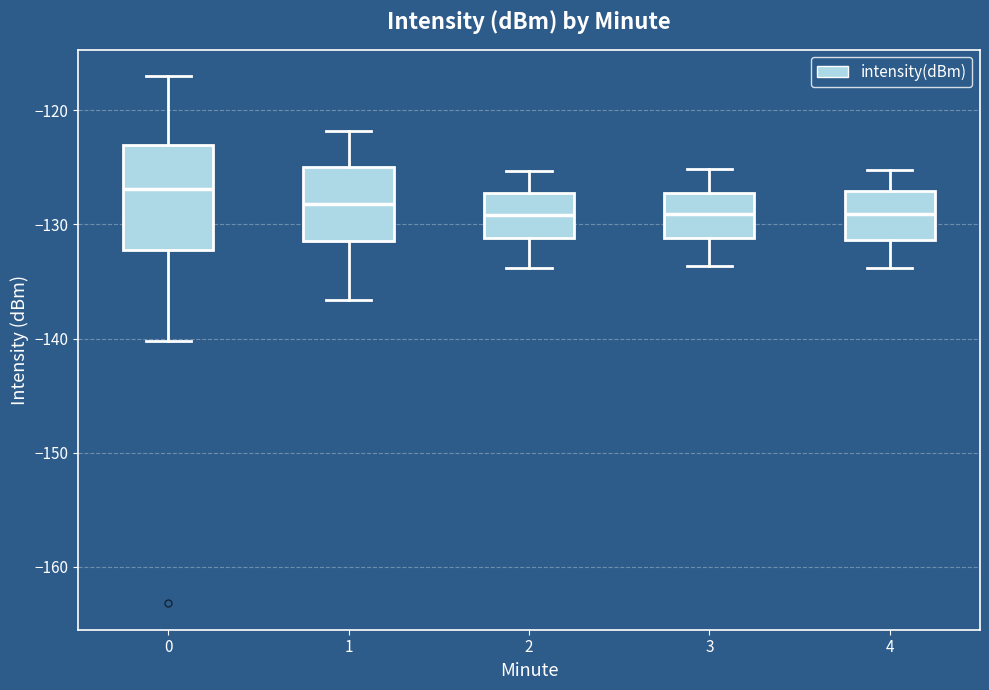

Reading left to right, transcribe this box plot: for each box, give where its median line is, the range the box spans, and where its two whiskers end, as read against the y-axis. The values are not printed on the chart, so give them approximately, as read against the axis.

0: median -127, box -132 to -123, whiskers -140 to -117
1: median -128, box -131 to -125, whiskers -137 to -122
2: median -129, box -131 to -127, whiskers -134 to -125
3: median -129, box -131 to -127, whiskers -134 to -125
4: median -129, box -131 to -127, whiskers -134 to -125